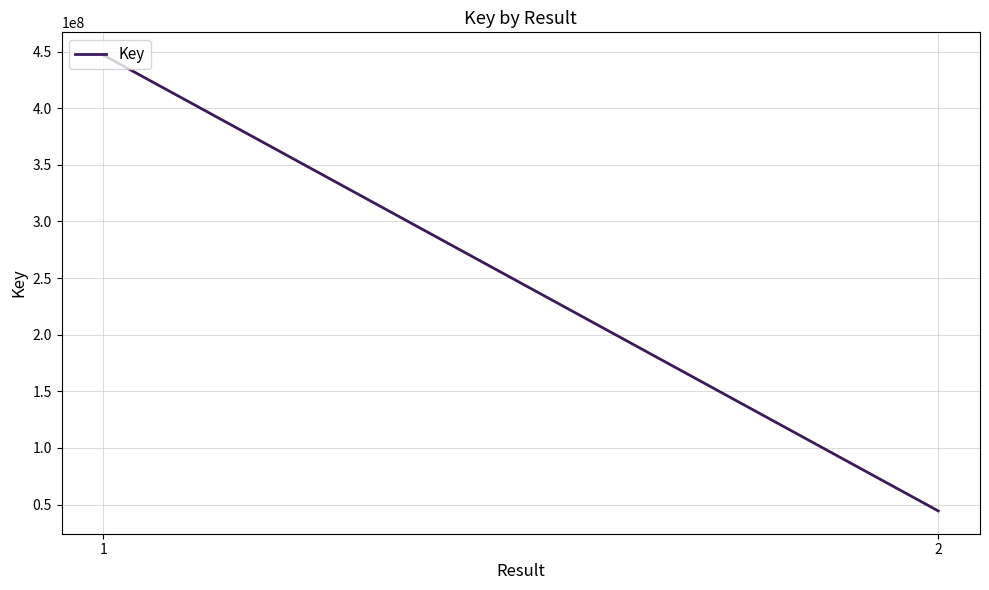

Is this an area chart (filled region under the line)?

No